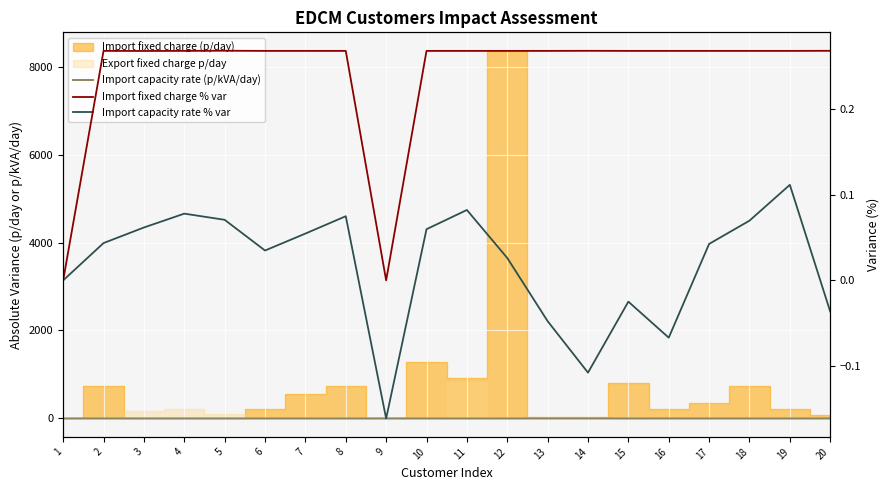

Which has a higher value, 2 or 7?

2